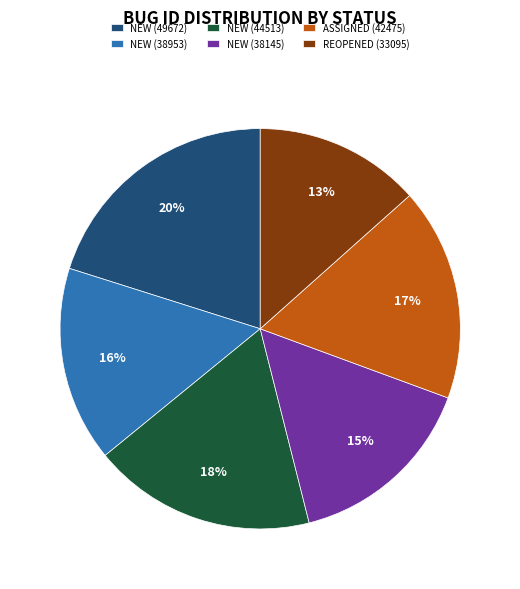

To the nearest percent, what portion does ASSIGNED (42475) represent?

17%